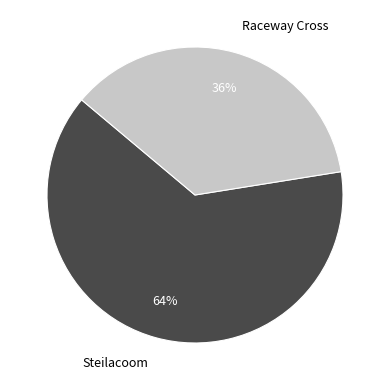

To the nearest percent, what is the average slice percentage?

50%